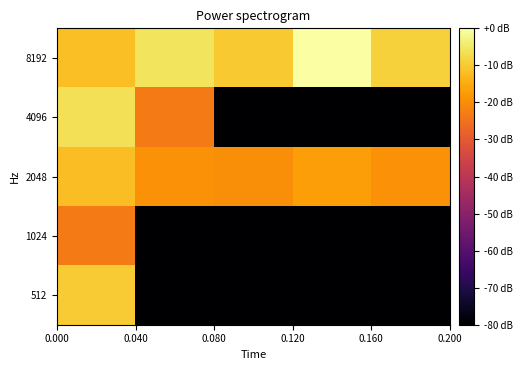

Reading left to right, extract all data points from this chart.

8192: -11.8	-5.9	-10.3	0.0	-8.8
4096: -6.5	-23.4	-80.0	-80.0	-80.0
2048: -11.9	-19.1	-19.8	-17.0	-19.1
1024: -23.4	-80.0	-80.0	-80.0	-80.0
512: -9.8	-80.0	-80.0	-80.0	-80.0